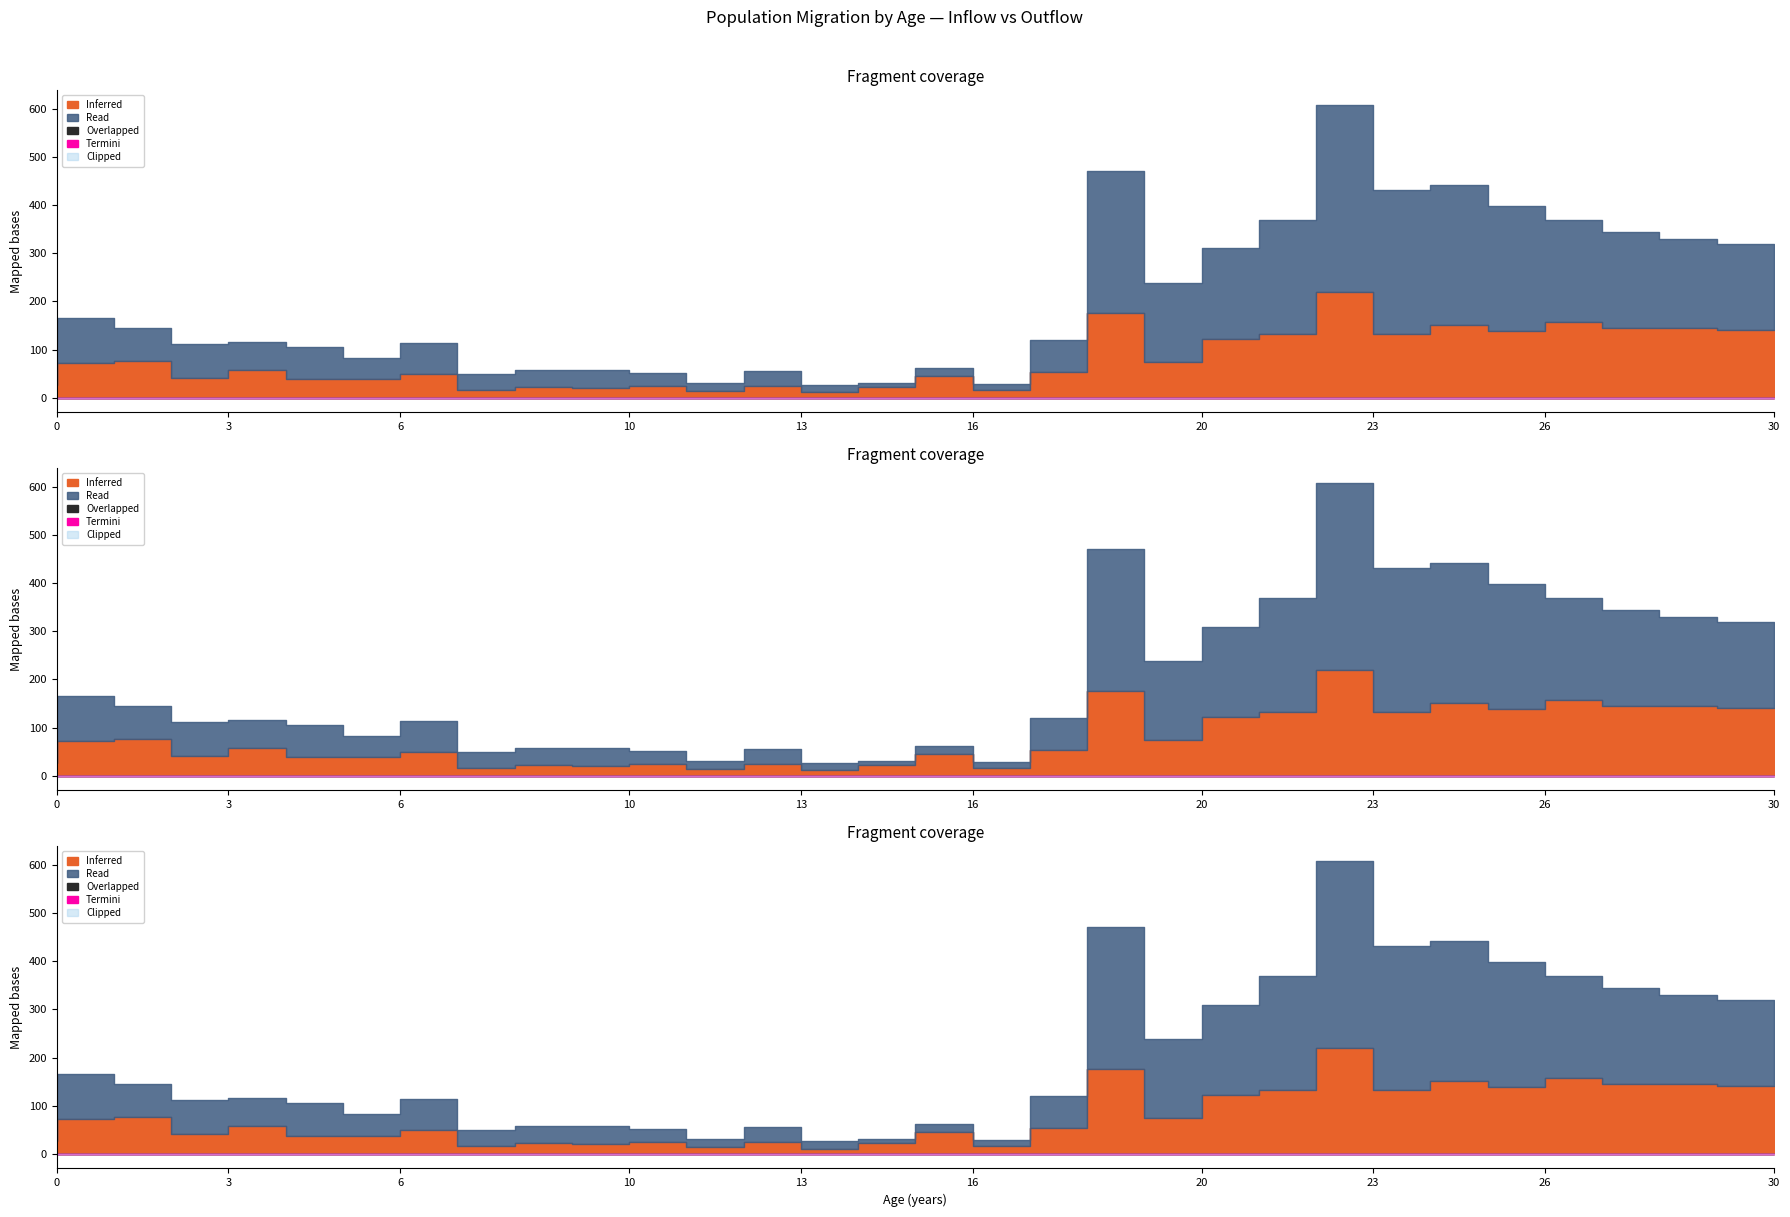

At which category is the sum across all series the highest?

23